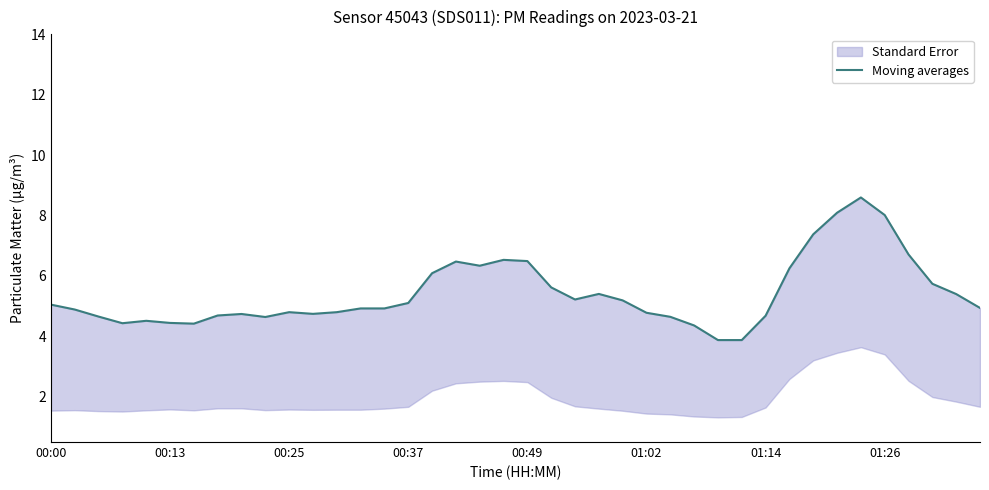

What is the value of the 40th point from the left?

4.9